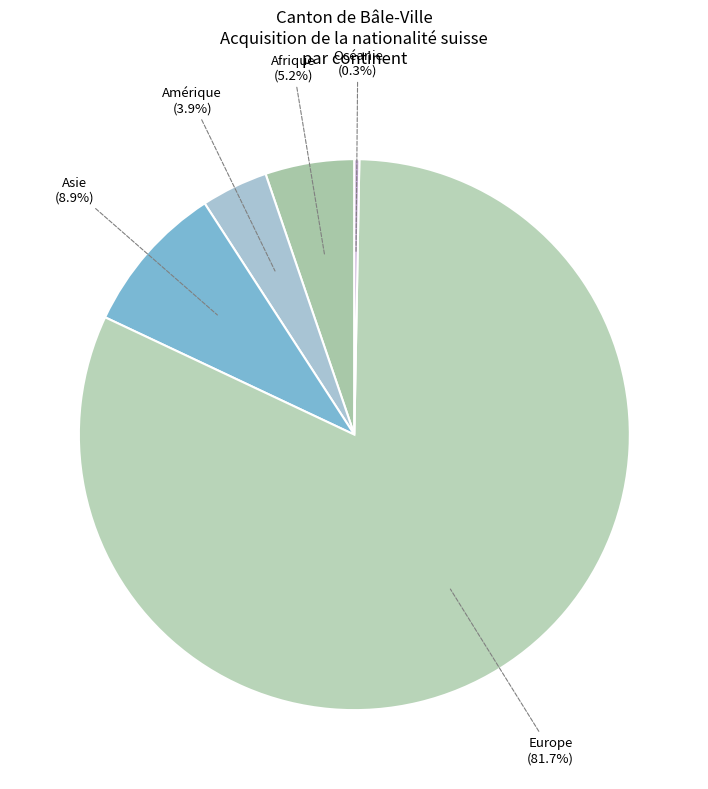

The Asie slice represents 1% of the pie. True or false?

False